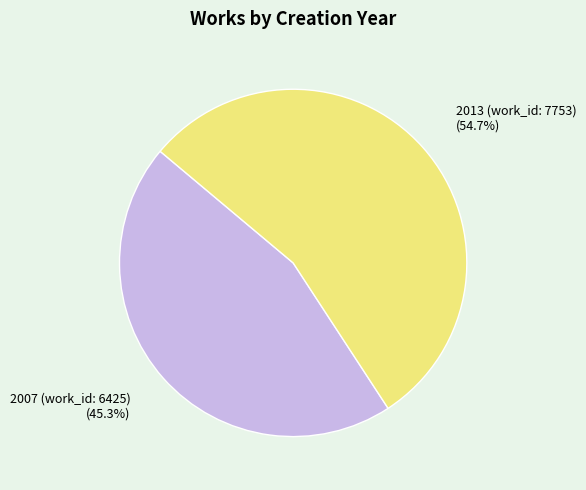

Does any single category account for the majority?

Yes